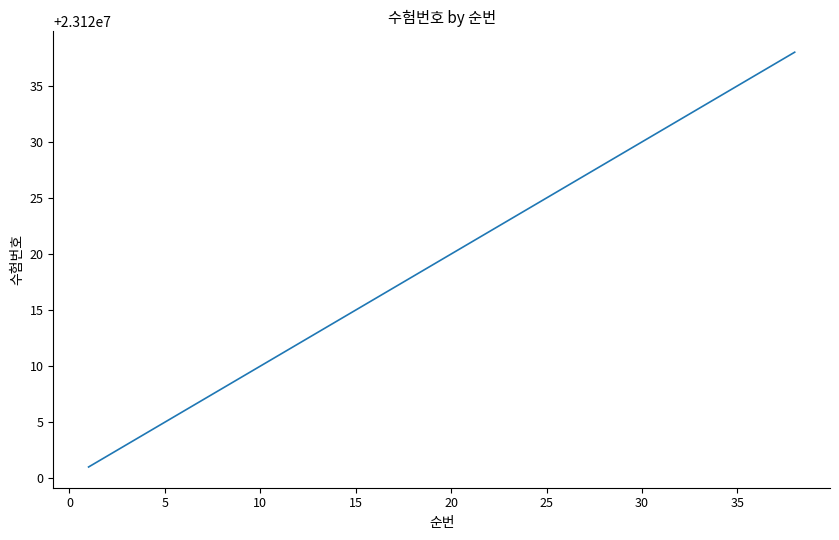

True or false: there are more than 0 points higher than both neighbors.

False